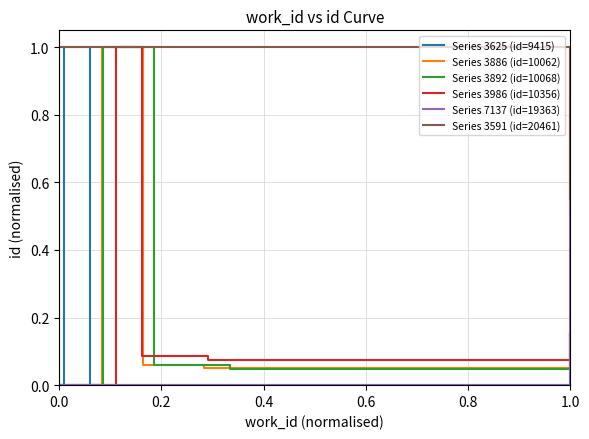

The value of Series 3625 (id=9415) at 0.0 is -0.4. True or false?

False